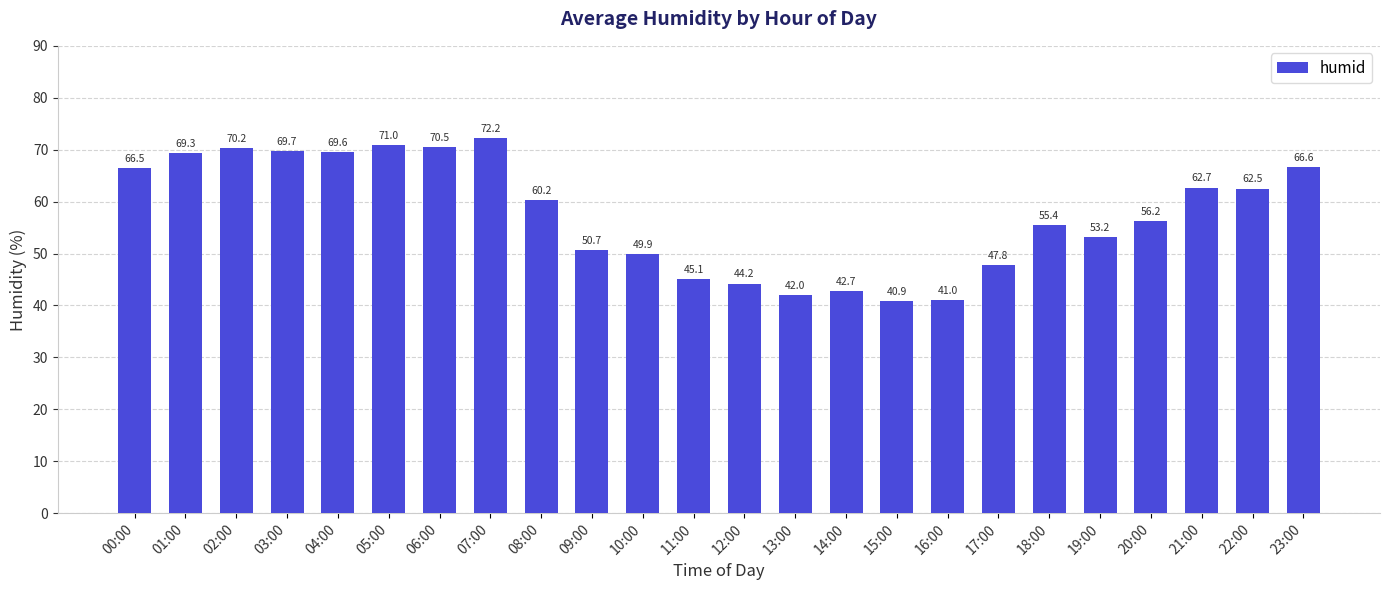

What is the minimum value shown in the chart?

40.9